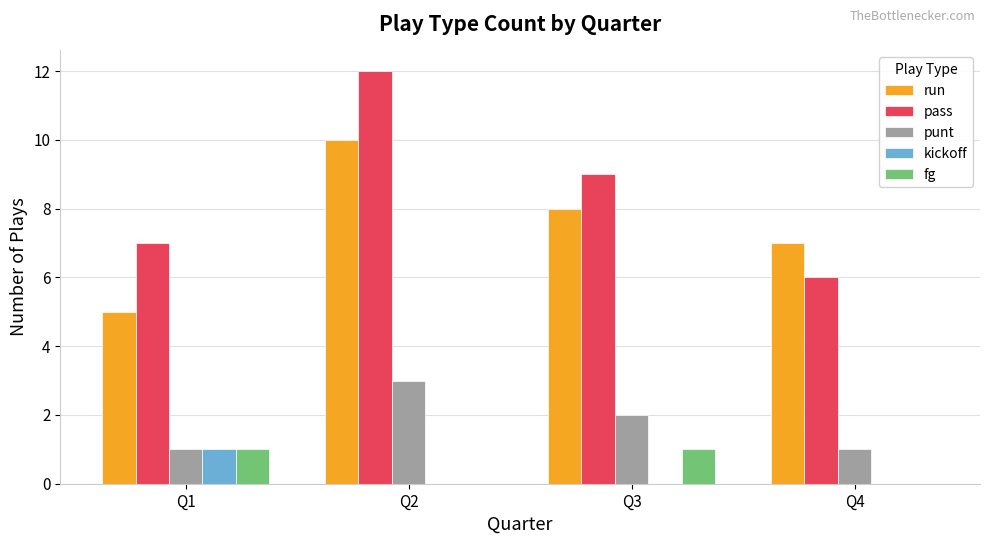

What are all the series names shown in the legend?

run, pass, punt, kickoff, fg